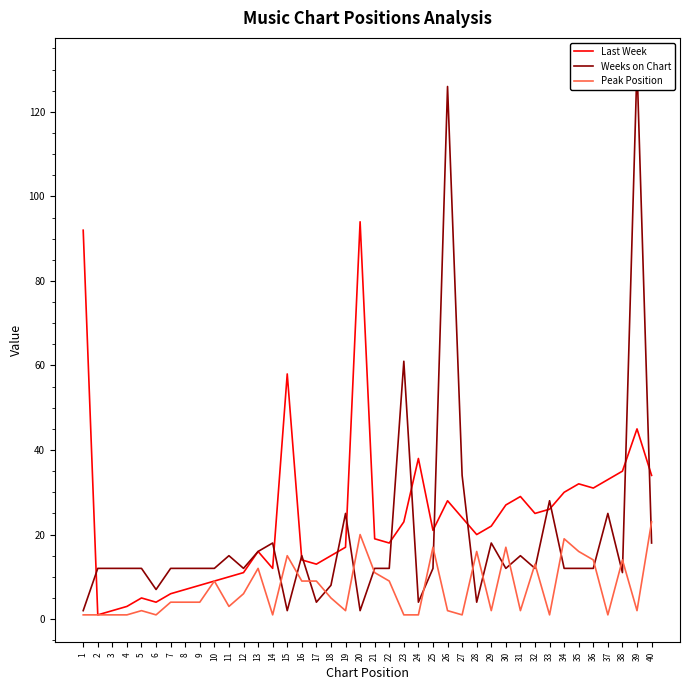

How many data points in Last Week are less than 21?

20